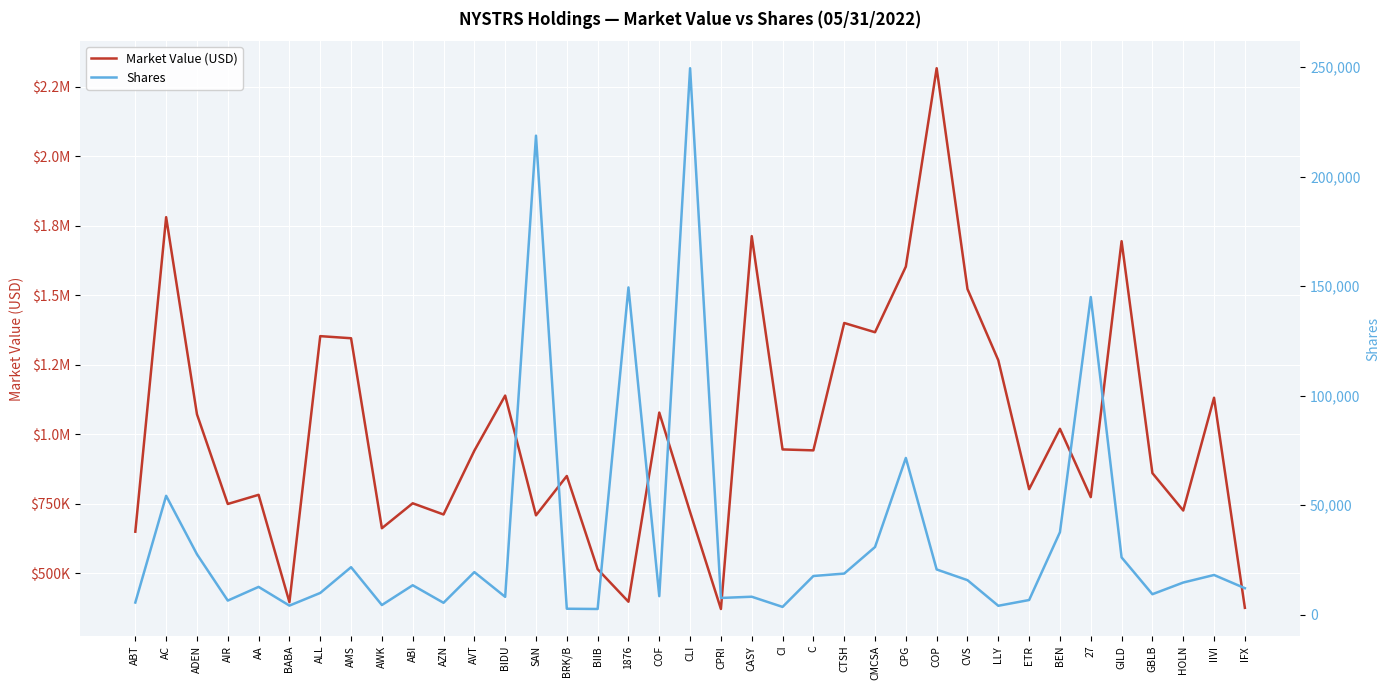

True or false: Market Value (USD) and Shares cross at least once.

False